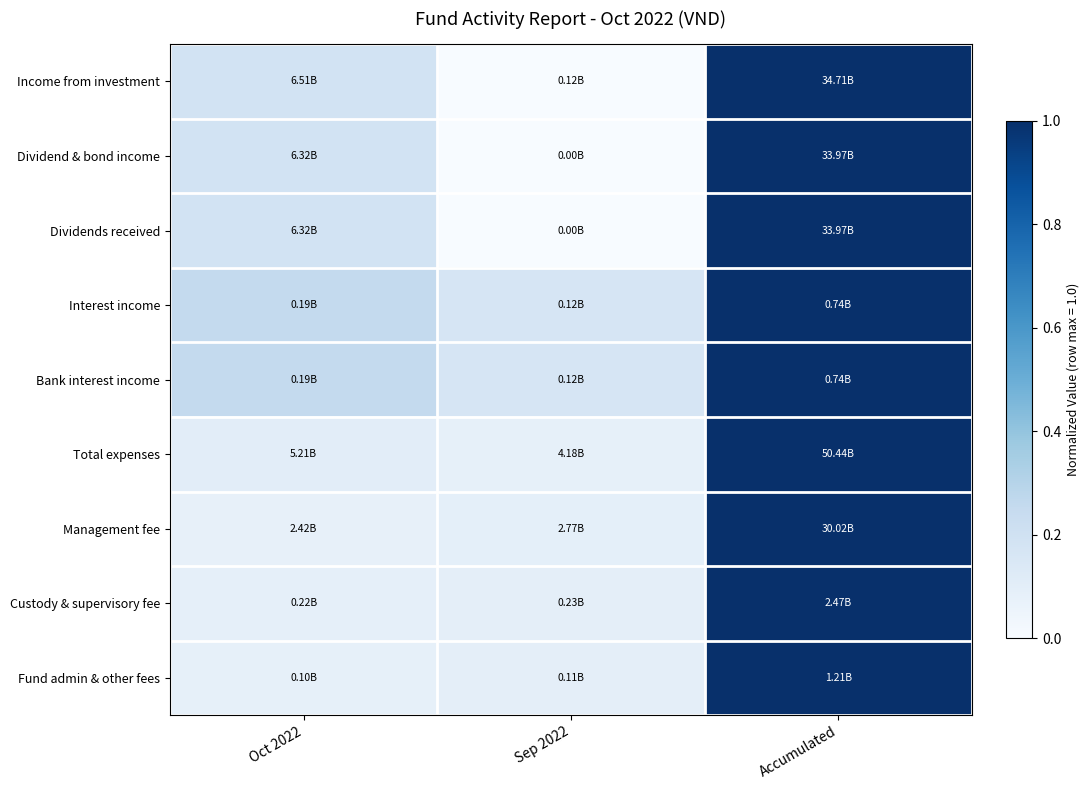

How many series are shown in this chart?

9